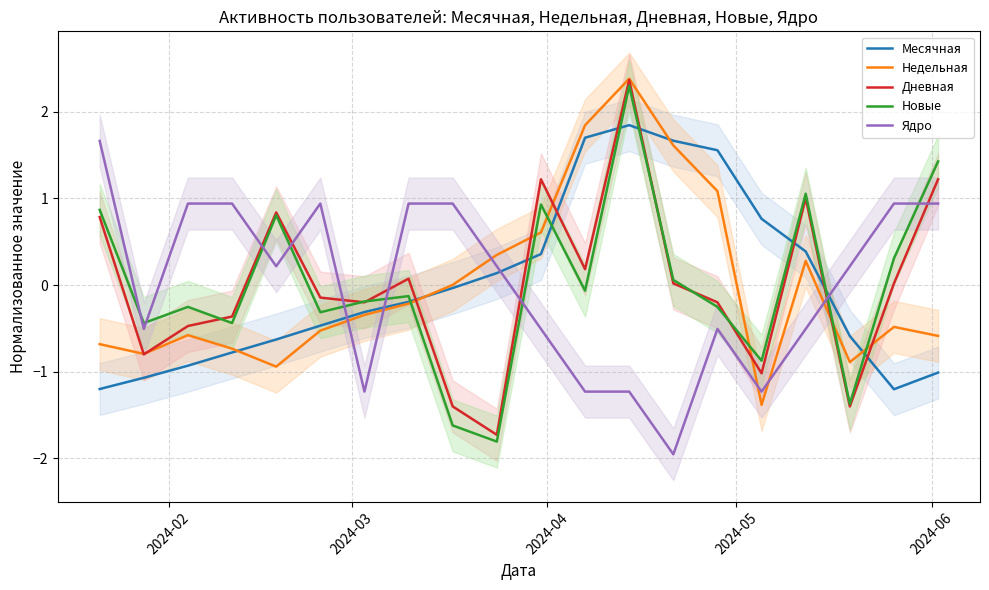

How many times do Новые and Ядро cross each other?

9